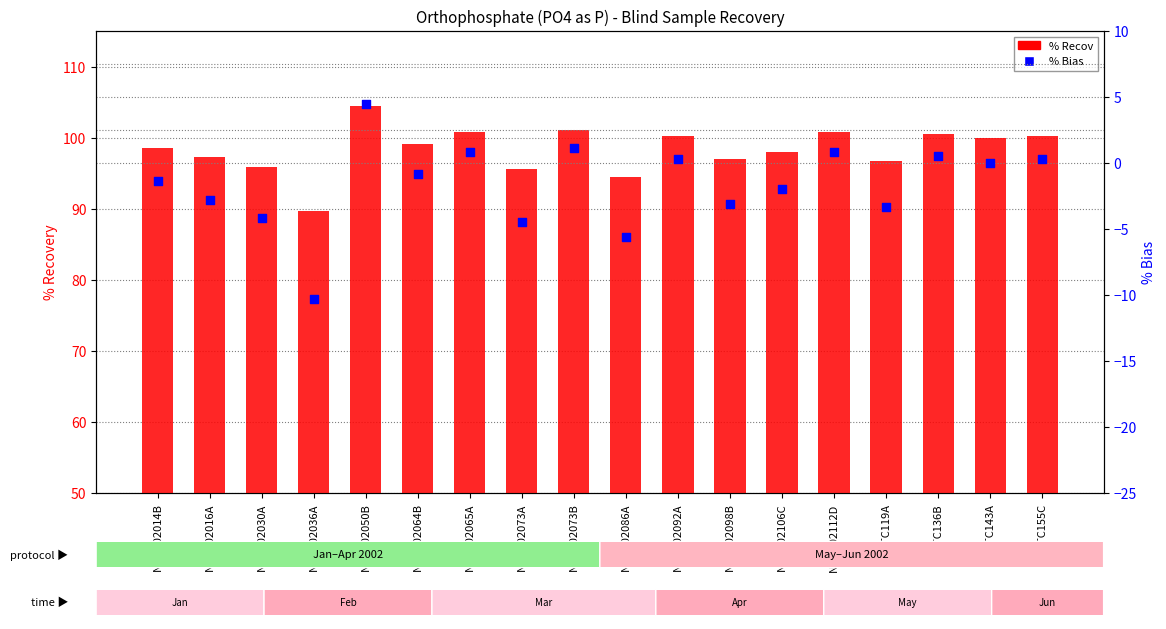

What are all the series names shown in the legend?

% Recov, % Bias